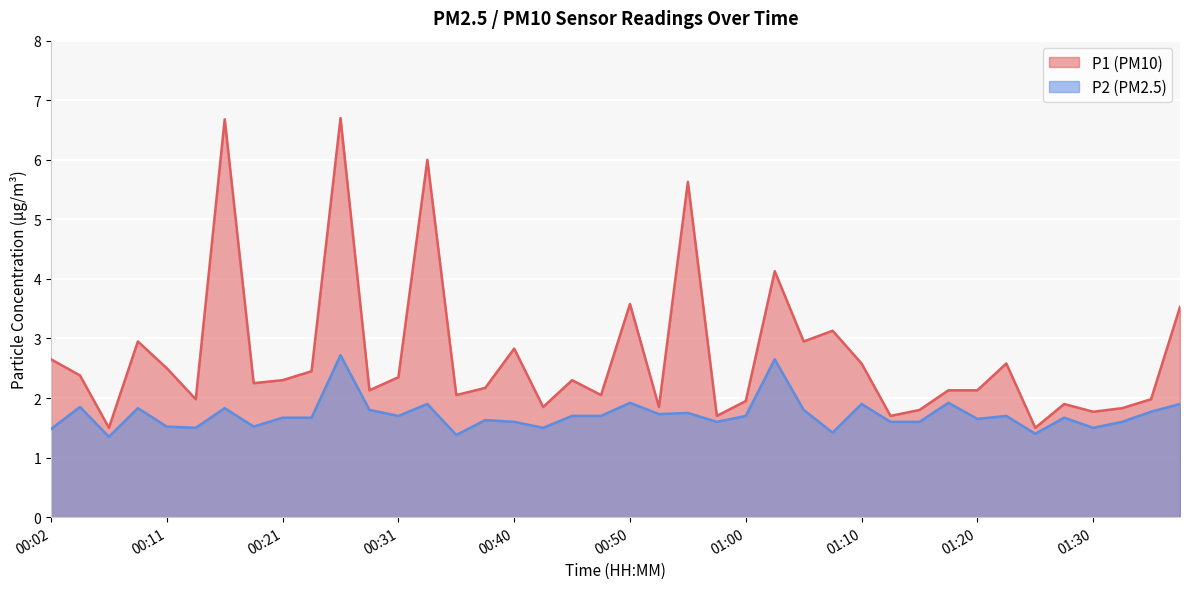

At which category is the sum across all series the highest?

00:26